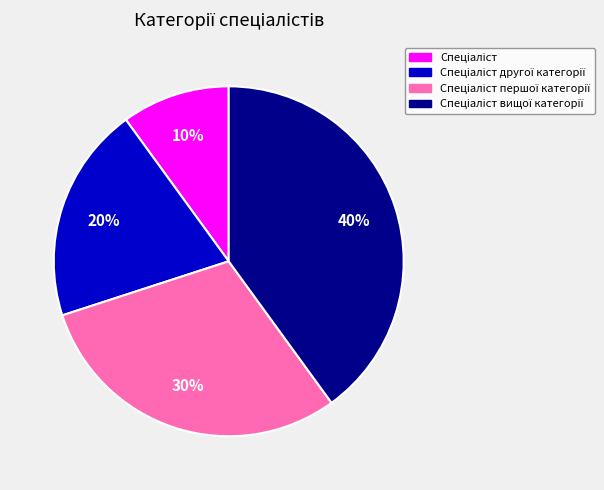

Does any single category account for the majority?

No